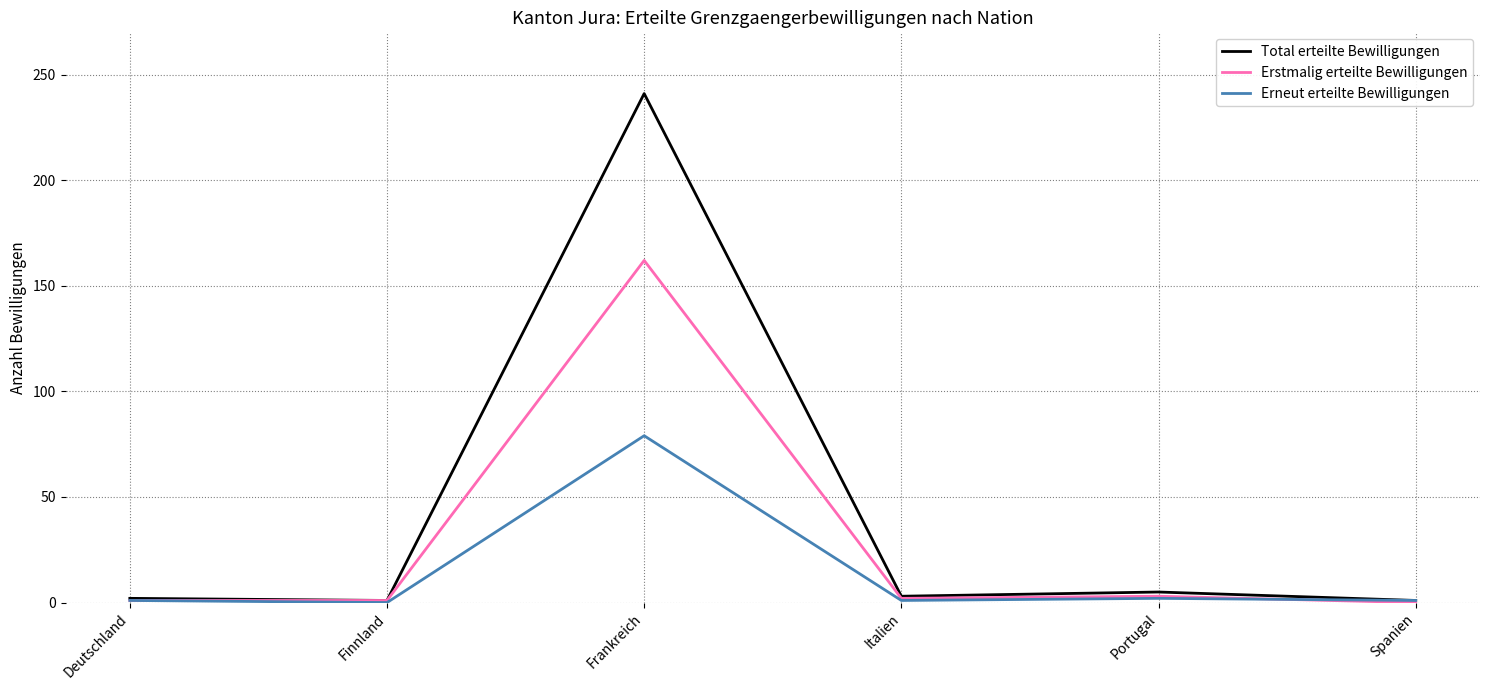

What is the highest value of the Erneut erteilte Bewilligungen series?

79